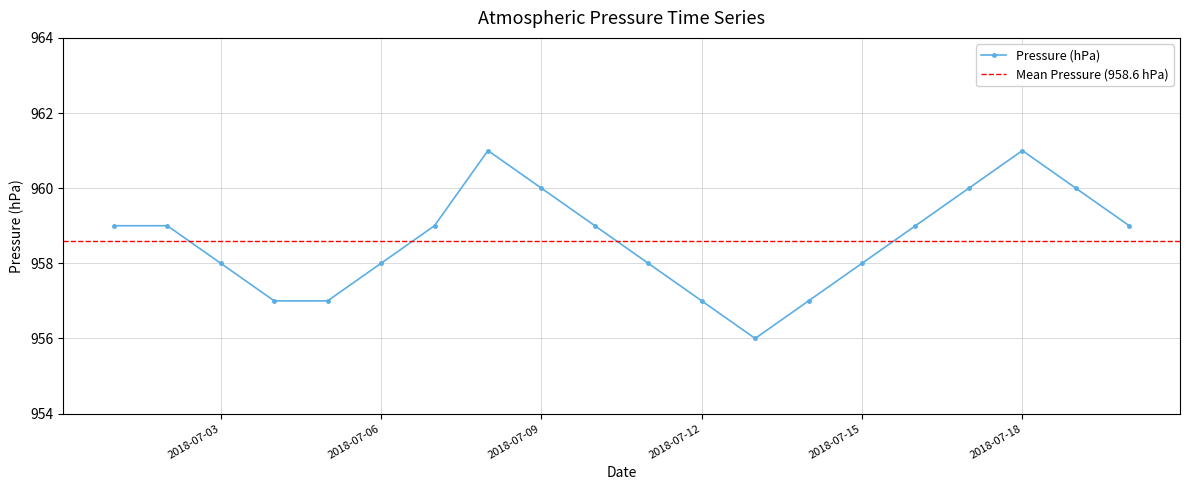

Where is the first local maximum?

2018-07-08